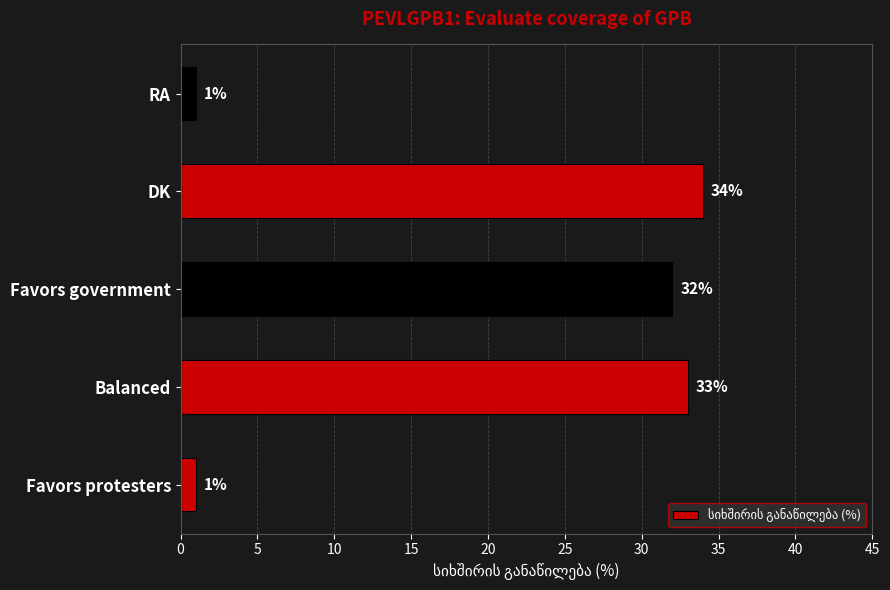

True or false: the data shows 34 at DK.

True